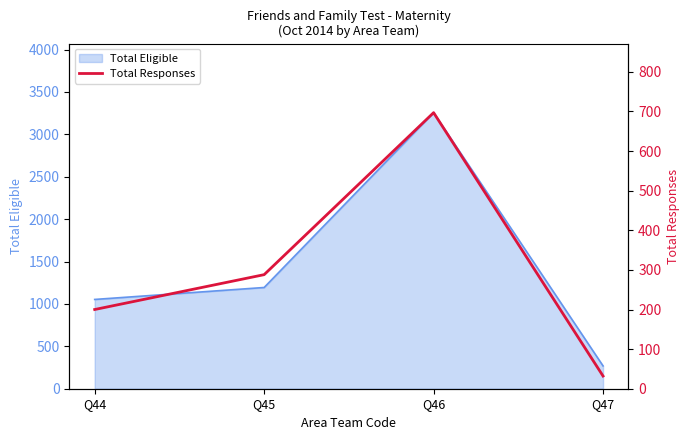

The chart shows a value of 288 at Q45. True or false?

True